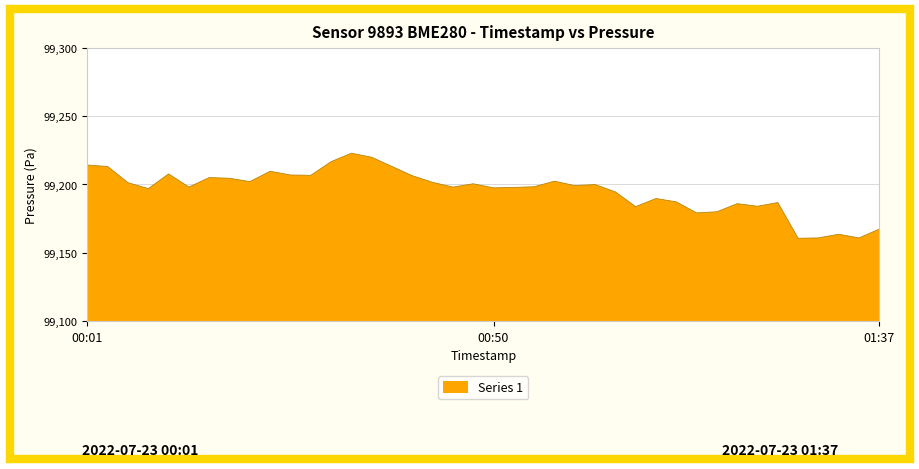

What is the greatest value displayed?

99222.9